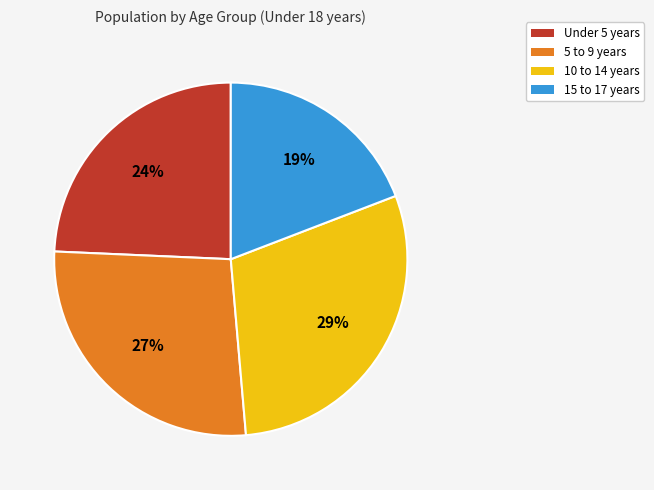

The 15 to 17 years slice represents 13% of the pie. True or false?

False